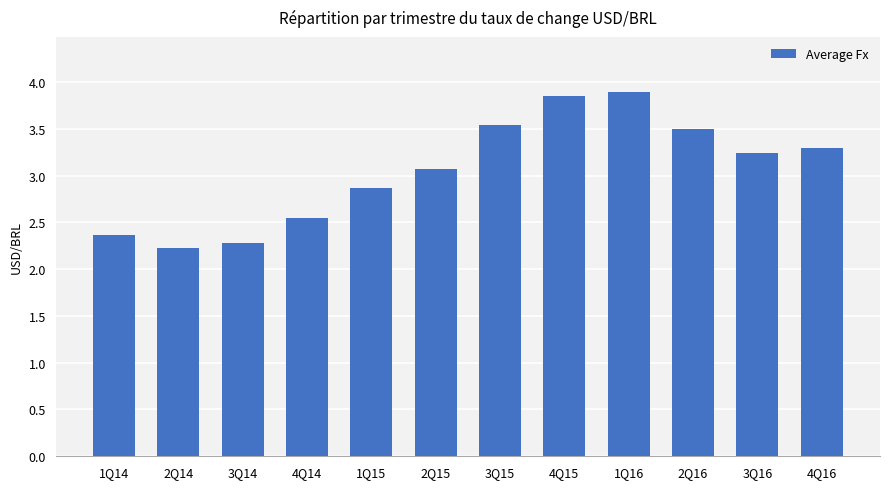

What is the change in value from 2Q14 to 4Q14?

+0.3